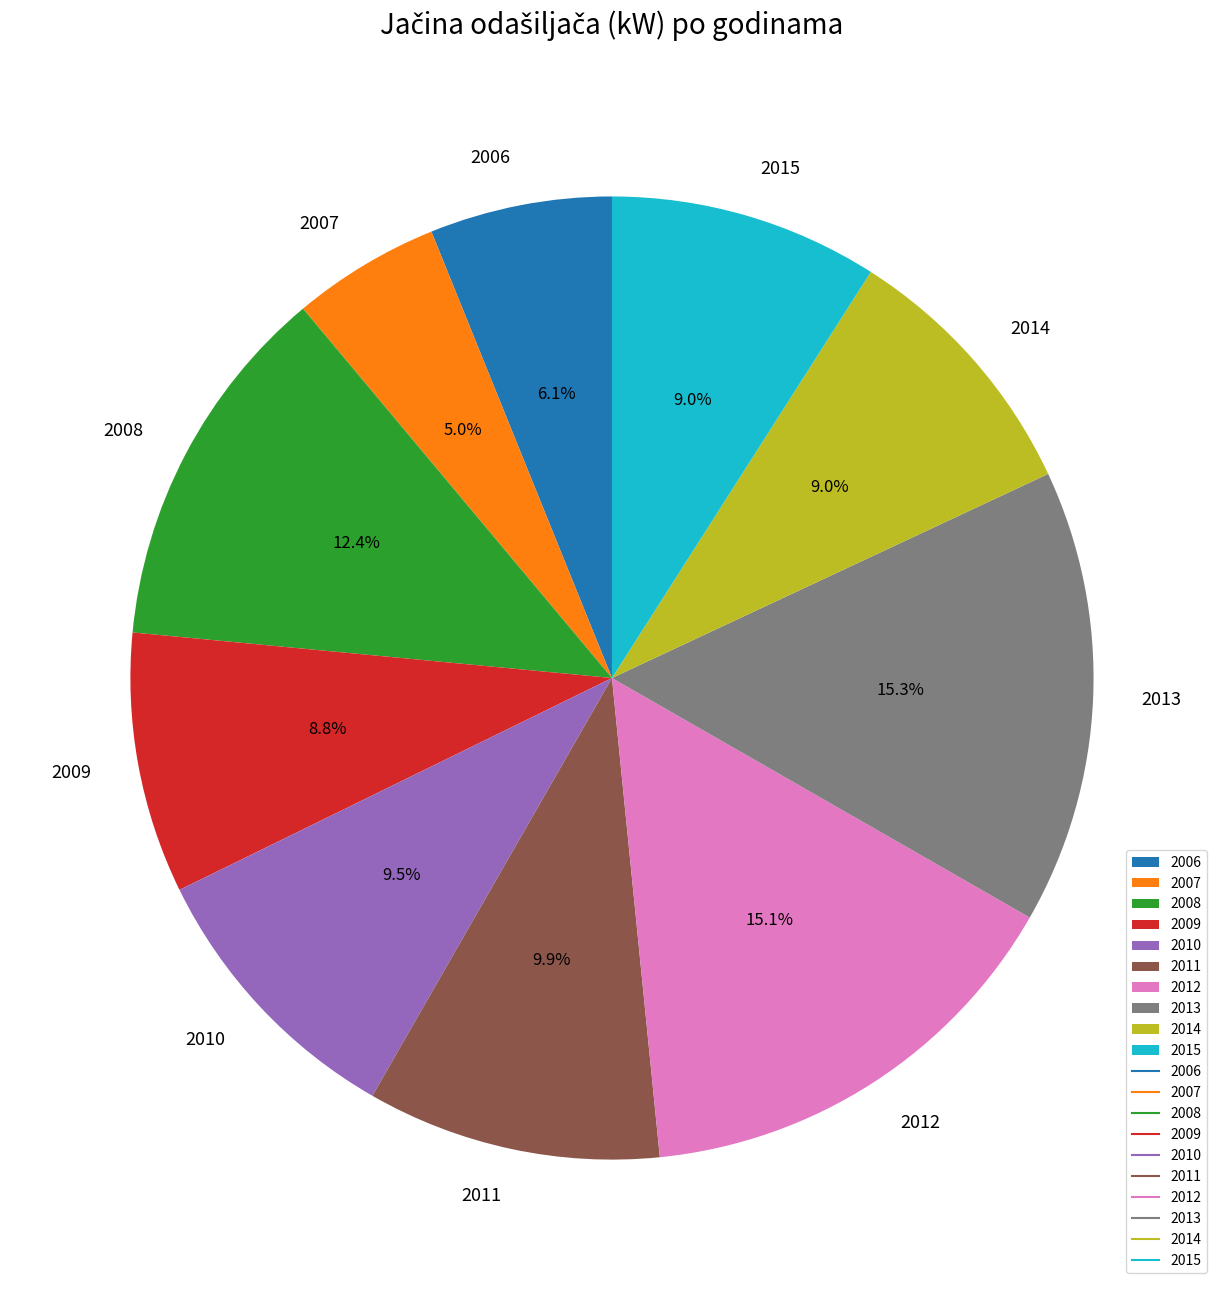

Combined, do 2015 and 2012 account for over 50%?

No